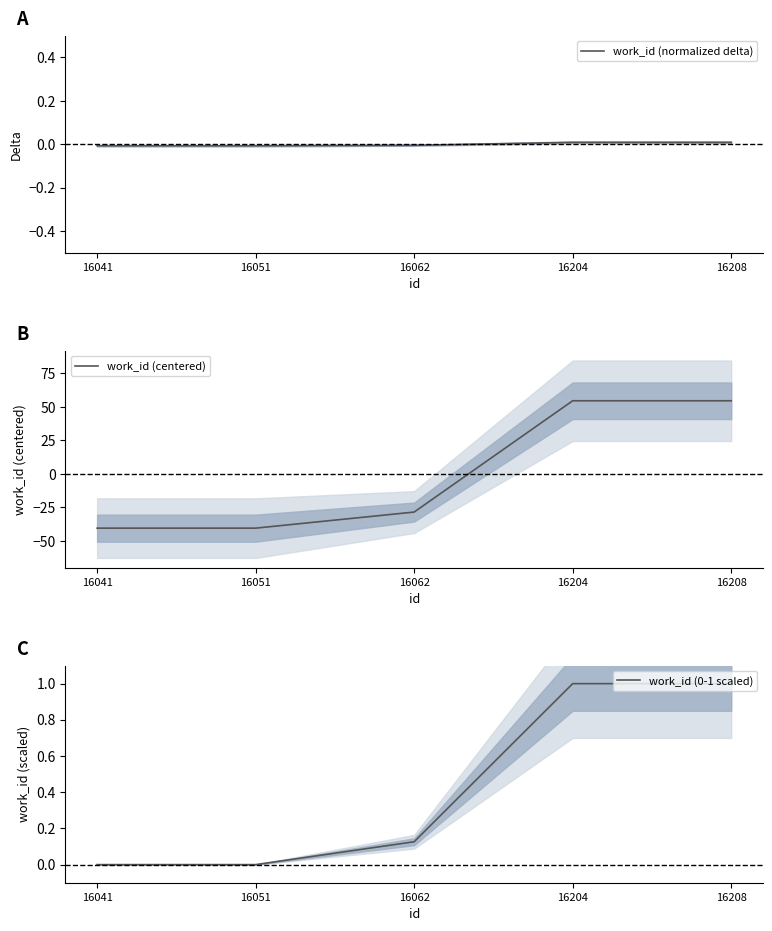

What is the difference between the second highest and minimum values in the work_id (centered) series?

95.0